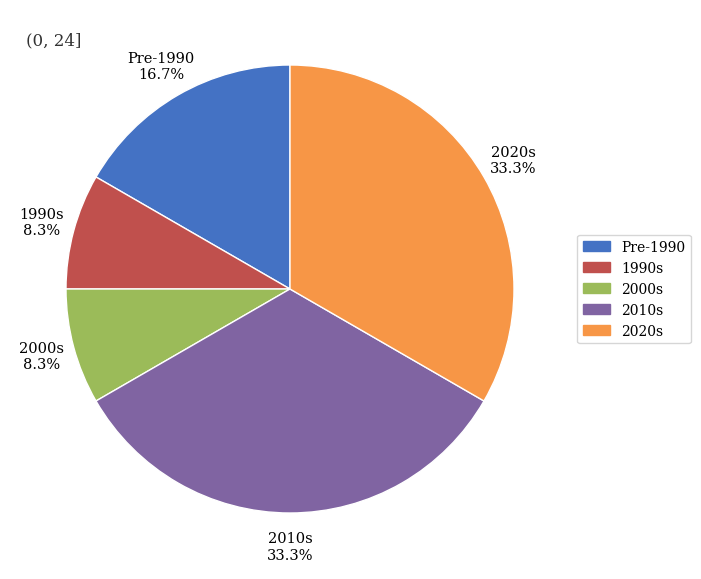

Is there a majority slice in this chart?

No